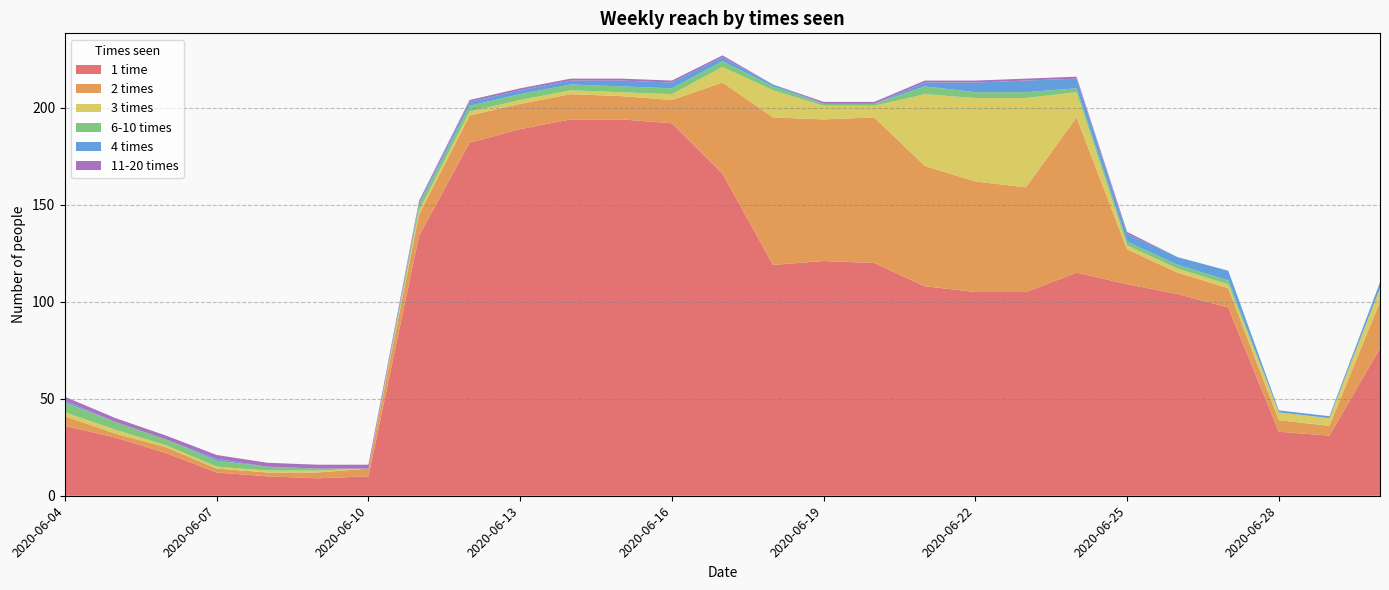

Reading left to right, list all the values displayed in this chart.

1 time: 2020-06-04=36	2020-06-05=30	2020-06-06=22	2020-06-07=12	2020-06-08=10	2020-06-09=9	2020-06-10=10	2020-06-11=134	2020-06-12=182	2020-06-13=189	2020-06-14=194	2020-06-15=194	2020-06-16=192	2020-06-17=166	2020-06-18=119	2020-06-19=121	2020-06-20=120	2020-06-21=108	2020-06-22=105	2020-06-23=105	2020-06-24=115	2020-06-25=109	2020-06-26=104	2020-06-27=97	2020-06-28=33	2020-06-29=31	2020-06-30=76
2 times: 2020-06-04=5	2020-06-05=2	2020-06-06=3	2020-06-07=2	2020-06-08=2	2020-06-09=3	2020-06-10=4	2020-06-11=11	2020-06-12=14	2020-06-13=13	2020-06-14=13	2020-06-15=12	2020-06-16=12	2020-06-17=47	2020-06-18=76	2020-06-19=73	2020-06-20=75	2020-06-21=62	2020-06-22=57	2020-06-23=54	2020-06-24=80	2020-06-25=18	2020-06-26=11	2020-06-27=10	2020-06-28=6	2020-06-29=5	2020-06-30=24
3 times: 2020-06-04=2	2020-06-05=2	2020-06-06=1	2020-06-07=1	2020-06-08=1	2020-06-09=1	2020-06-10=0	2020-06-11=2	2020-06-12=2	2020-06-13=2	2020-06-14=2	2020-06-15=2	2020-06-16=3	2020-06-17=8	2020-06-18=14	2020-06-19=7	2020-06-20=6	2020-06-21=37	2020-06-22=43	2020-06-23=46	2020-06-24=13	2020-06-25=2	2020-06-26=2	2020-06-27=2	2020-06-28=4	2020-06-29=4	2020-06-30=7
6-10 times: 2020-06-04=5	2020-06-05=4	2020-06-06=3	2020-06-07=3	2020-06-08=2	2020-06-09=1	2020-06-10=0	2020-06-11=3	2020-06-12=3	2020-06-13=3	2020-06-14=3	2020-06-15=3	2020-06-16=3	2020-06-17=3	2020-06-18=2	2020-06-19=1	2020-06-20=1	2020-06-21=4	2020-06-22=3	2020-06-23=3	2020-06-24=2	2020-06-25=2	2020-06-26=2	2020-06-27=2	2020-06-28=0	2020-06-29=0	2020-06-30=0
4 times: 2020-06-04=1	2020-06-05=0	2020-06-06=0	2020-06-07=1	2020-06-08=0	2020-06-09=0	2020-06-10=0	2020-06-11=1	2020-06-12=2	2020-06-13=2	2020-06-14=2	2020-06-15=3	2020-06-16=3	2020-06-17=2	2020-06-18=1	2020-06-19=0	2020-06-20=0	2020-06-21=2	2020-06-22=5	2020-06-23=6	2020-06-24=5	2020-06-25=4	2020-06-26=4	2020-06-27=5	2020-06-28=1	2020-06-29=1	2020-06-30=3
11-20 times: 2020-06-04=2	2020-06-05=2	2020-06-06=2	2020-06-07=2	2020-06-08=2	2020-06-09=2	2020-06-10=2	2020-06-11=1	2020-06-12=1	2020-06-13=1	2020-06-14=1	2020-06-15=1	2020-06-16=1	2020-06-17=1	2020-06-18=0	2020-06-19=1	2020-06-20=1	2020-06-21=1	2020-06-22=1	2020-06-23=1	2020-06-24=1	2020-06-25=1	2020-06-26=0	2020-06-27=0	2020-06-28=0	2020-06-29=0	2020-06-30=0